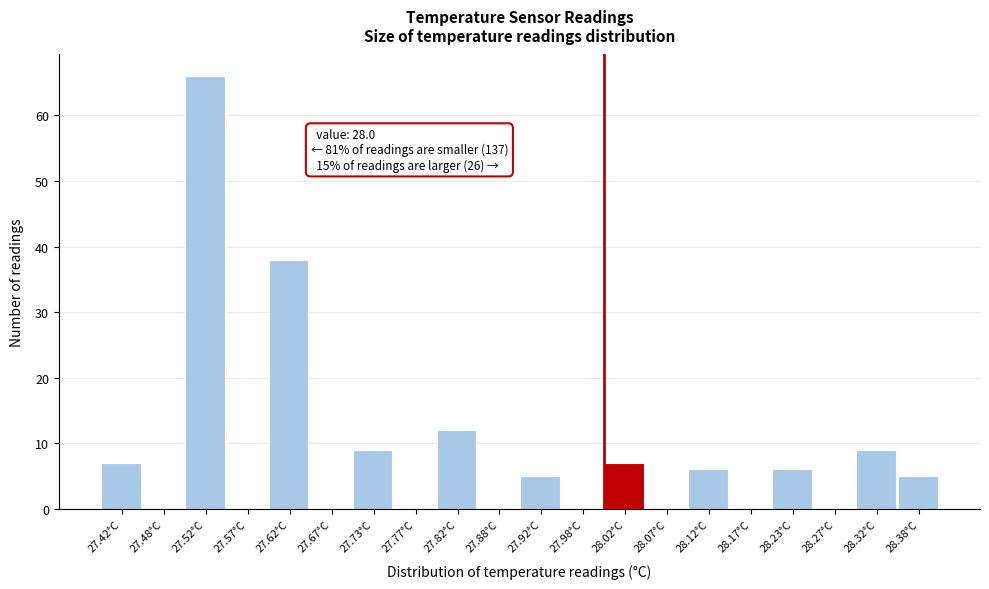

Over which range of the x-axis is the bar tallest?

27.50 to 27.55